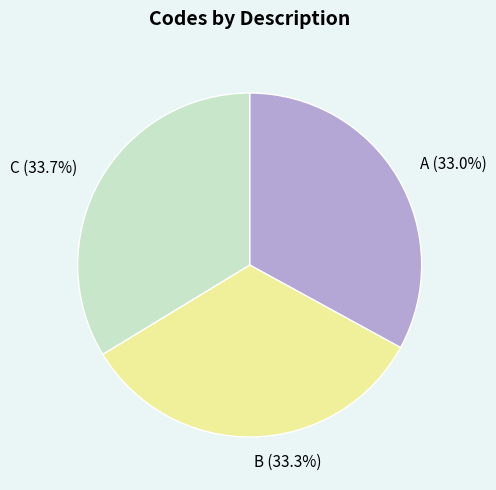

How many slices are in this pie chart?

3